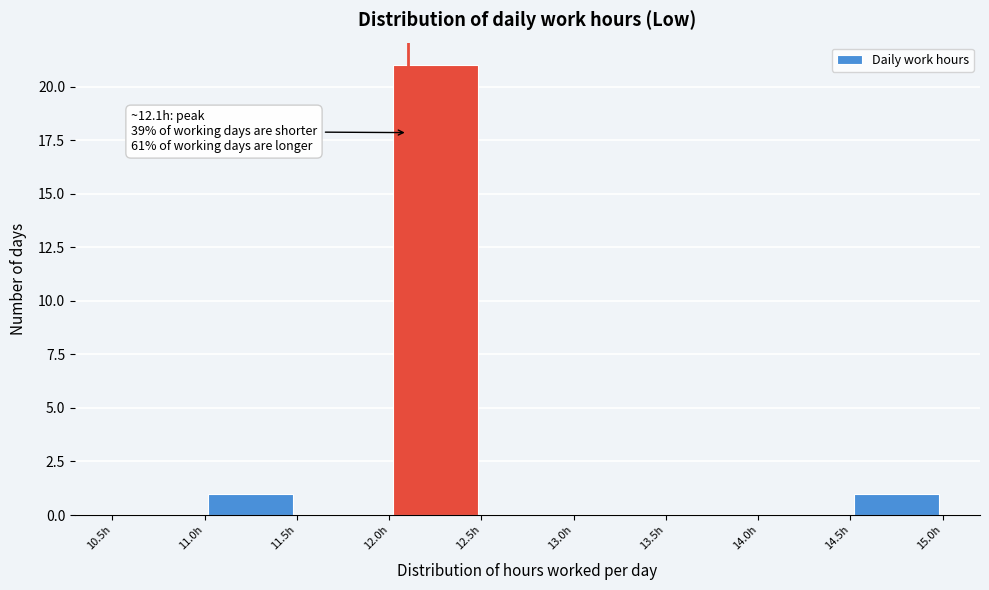

Which range on the x-axis has the tallest bar?

12.0 to 12.5